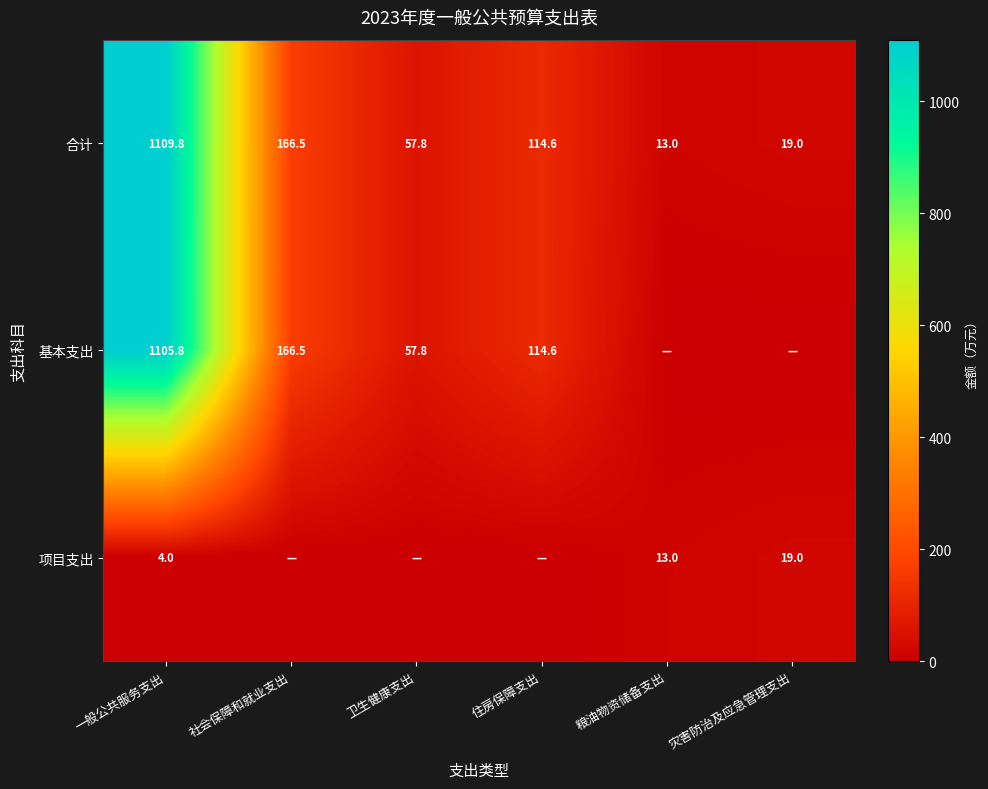

What is the total value across all series at 卫生健康支出?

115.7